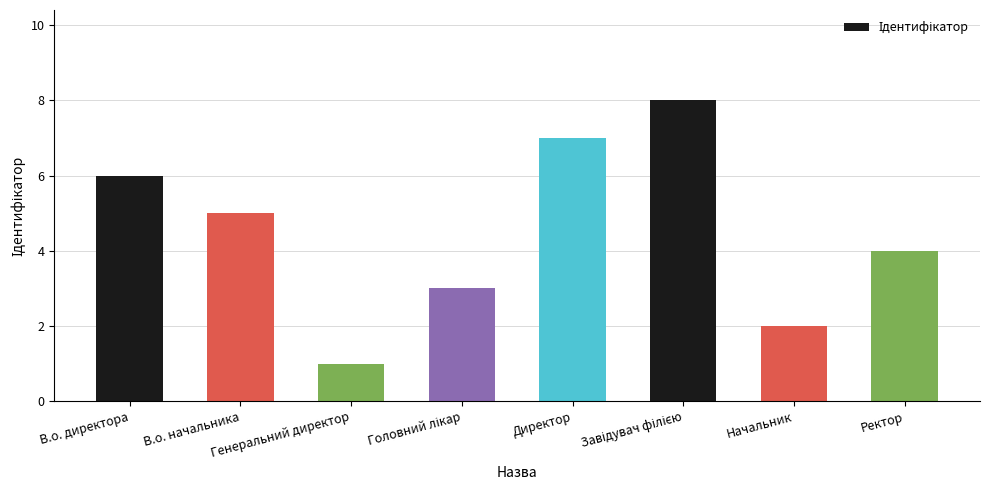

What is the difference between the maximum and minimum values?

7